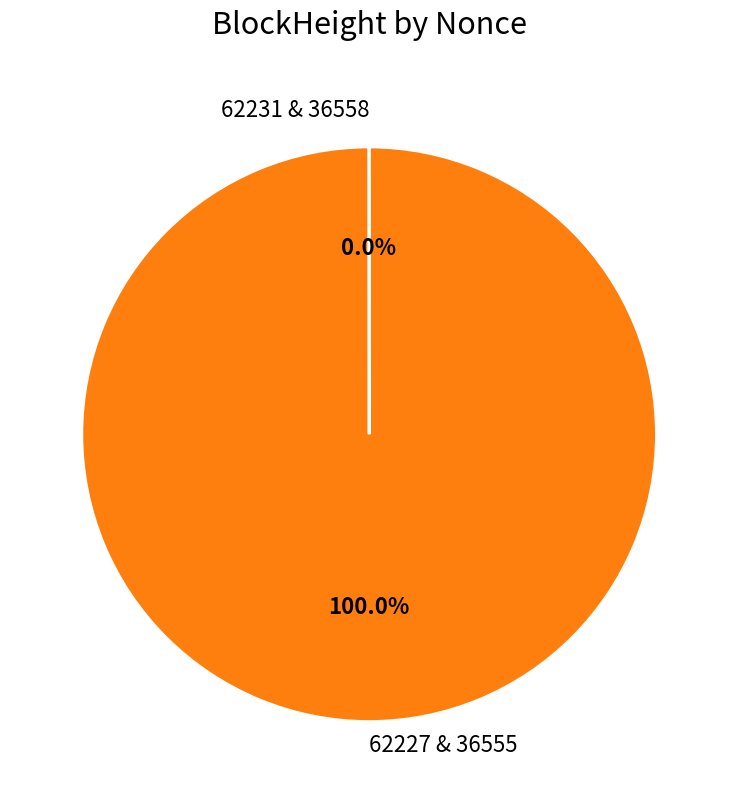

Which slice represents more than half of the pie?

62227 & 36555